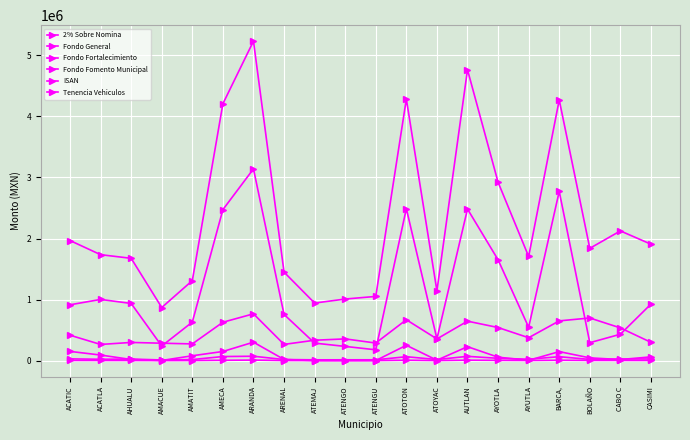

Between AMECA and BARCA,, which series saw the biggest shift?

Fondo Fortalecimiento